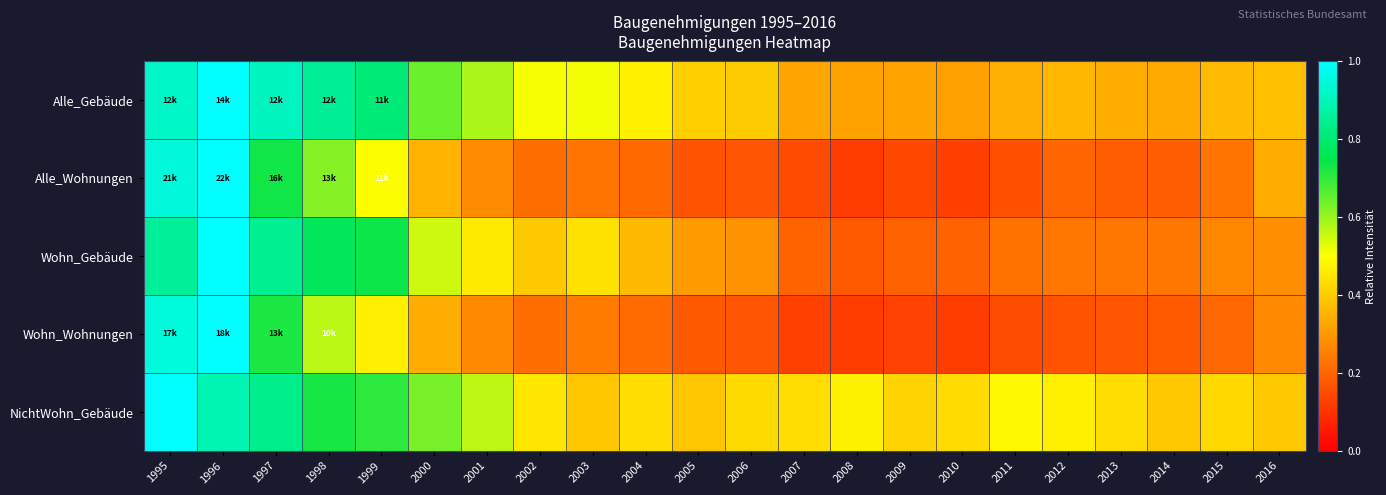

At which category is the sum across all series the highest?

1996